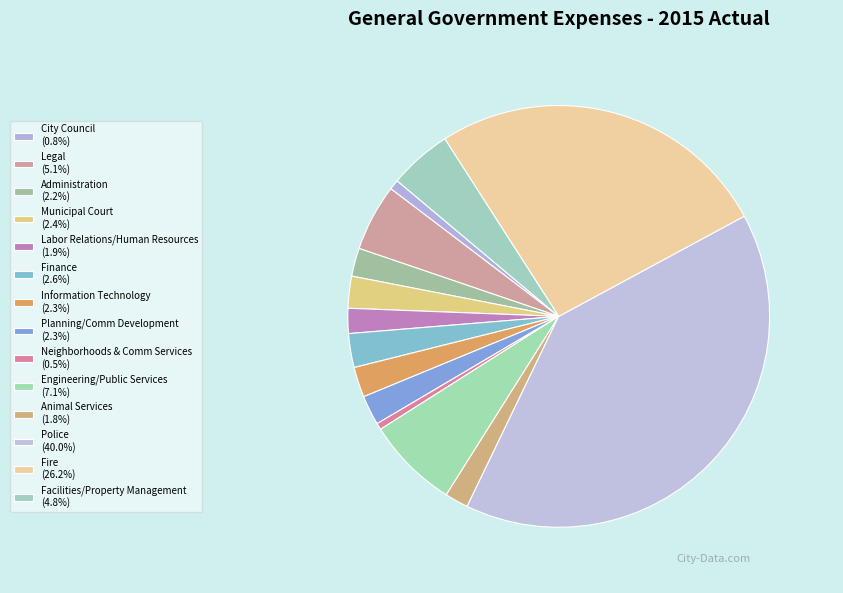

What percentage do Fire and City Council together represent?

27.0%